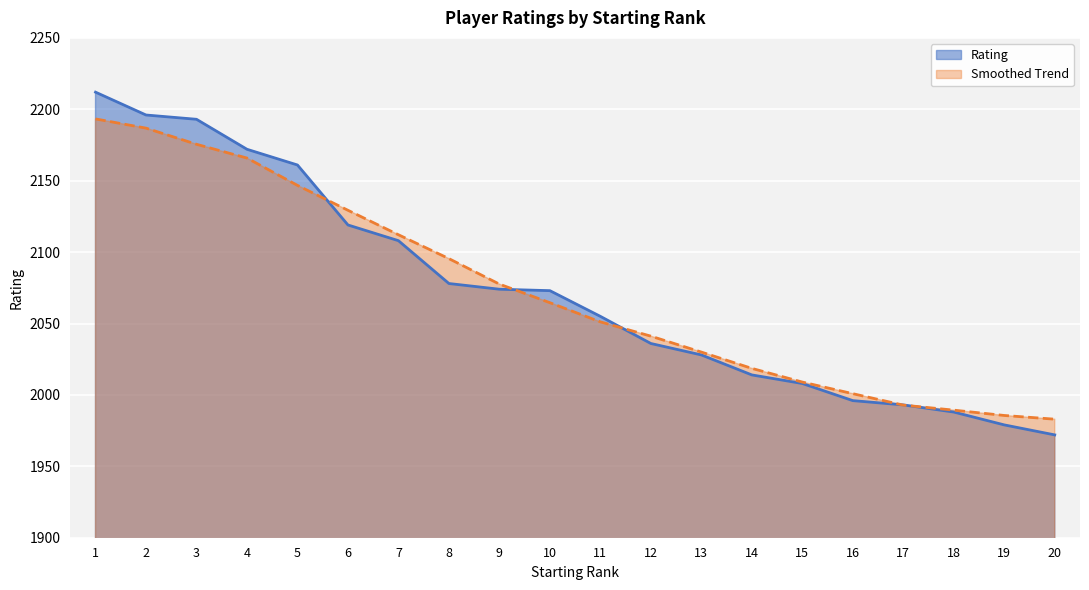

At which category does the chart reach its minimum across all series?

20